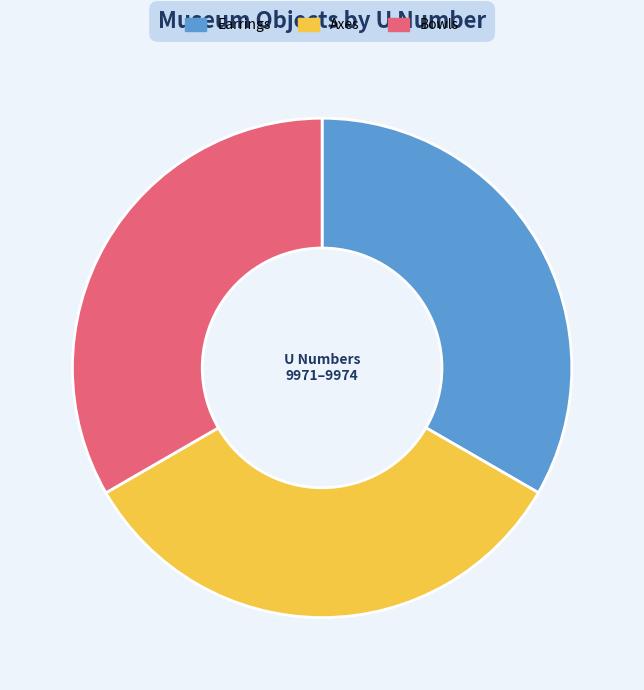

Does any single category account for the majority?

No